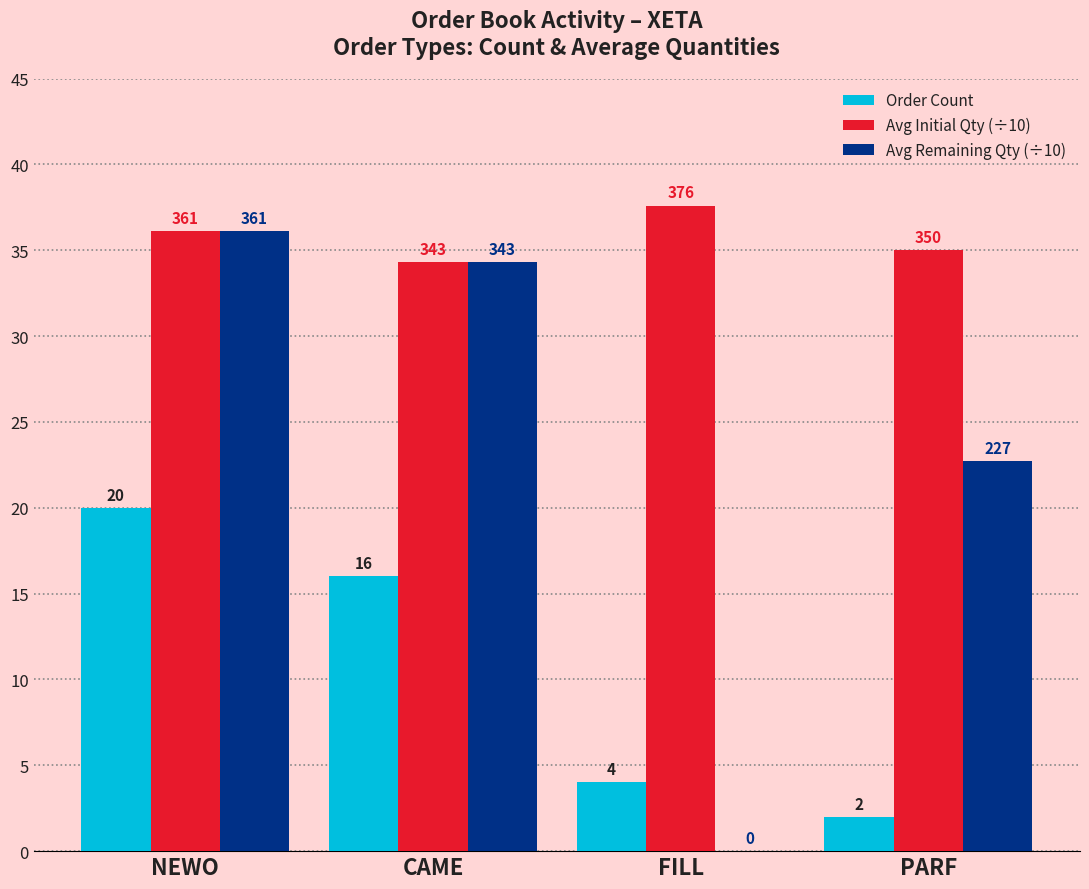

What are all the series names shown in the legend?

Order Count, Avg Initial Qty (÷10), Avg Remaining Qty (÷10)